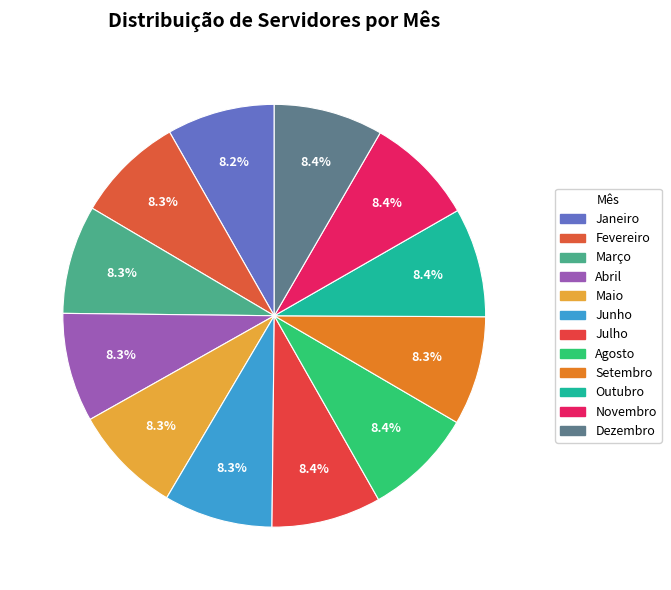

Is it true that Agosto is 1% of the pie?

False